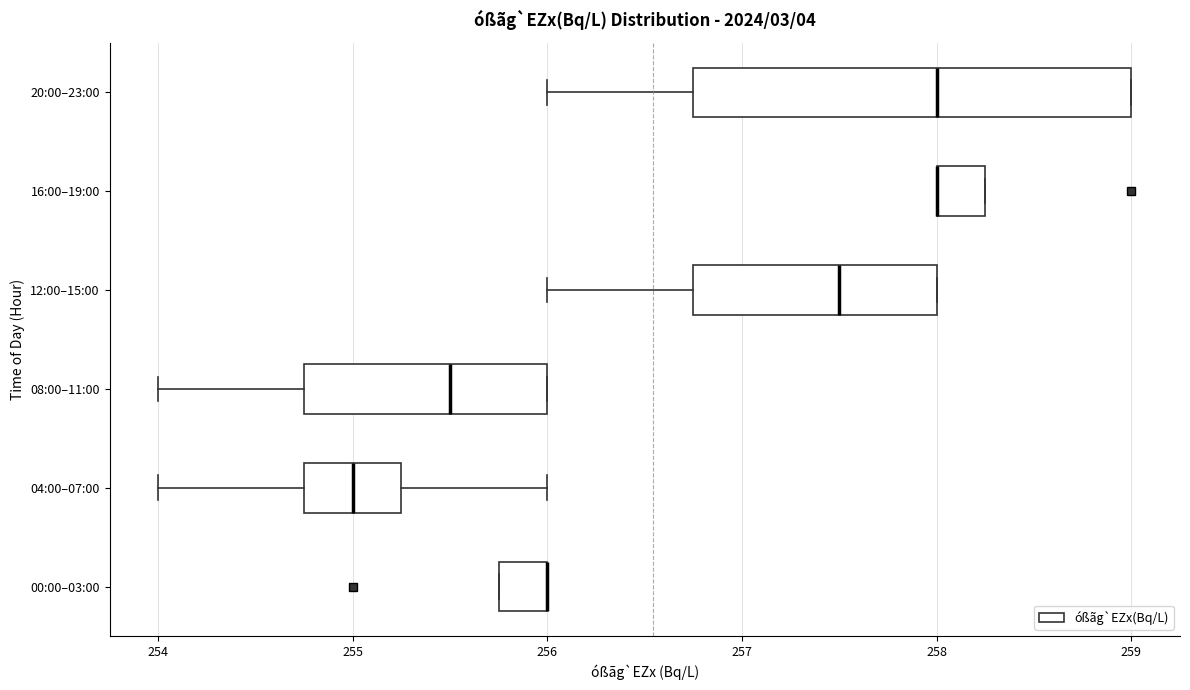

Reading bottom to top, transcribe this box plot: for each box, give where its median line is, the range the box spans, and where its two whiskers end, as read against the x-axis. The values are not printed on the chart, so give them approximately, as read against the axis.

00:00–03:00: median 256.0 (drawn on the box's right edge), box 255.8 to 256.0, whiskers 255.8 to 256.0
04:00–07:00: median 255.0, box 254.8 to 255.3, whiskers 254.0 to 256.0
08:00–11:00: median 255.5, box 254.8 to 256.0, whiskers 254.0 to 256.0
12:00–15:00: median 257.5, box 256.8 to 258.0, whiskers 256.0 to 258.0
16:00–19:00: median 258.0 (drawn on the box's left edge), box 258.0 to 258.3, whiskers 258.0 to 258.3
20:00–23:00: median 258.0, box 256.8 to 259.0, whiskers 256.0 to 259.0